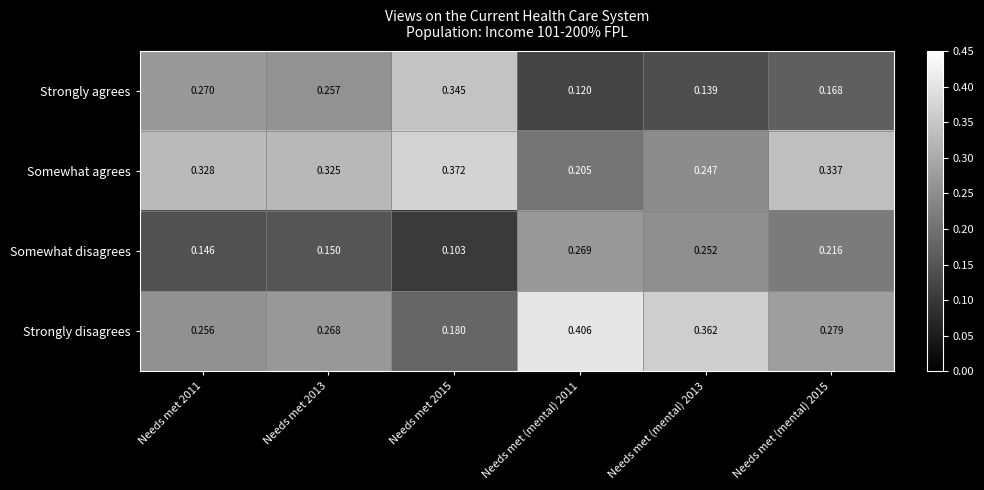

Which series has the largest range (max minus min)?

Strongly disagrees